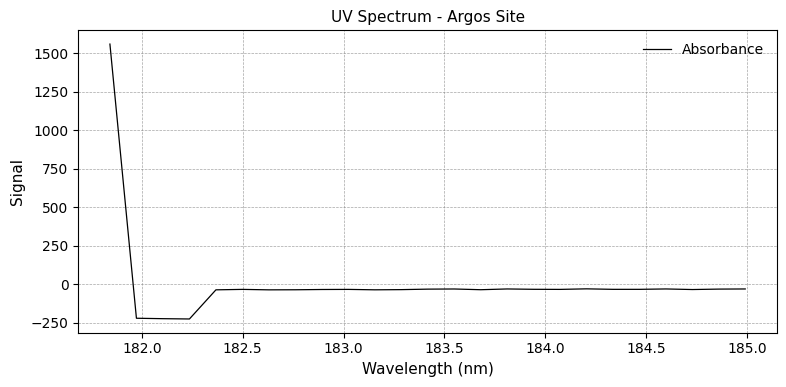

What is the smallest value displayed?

-224.1